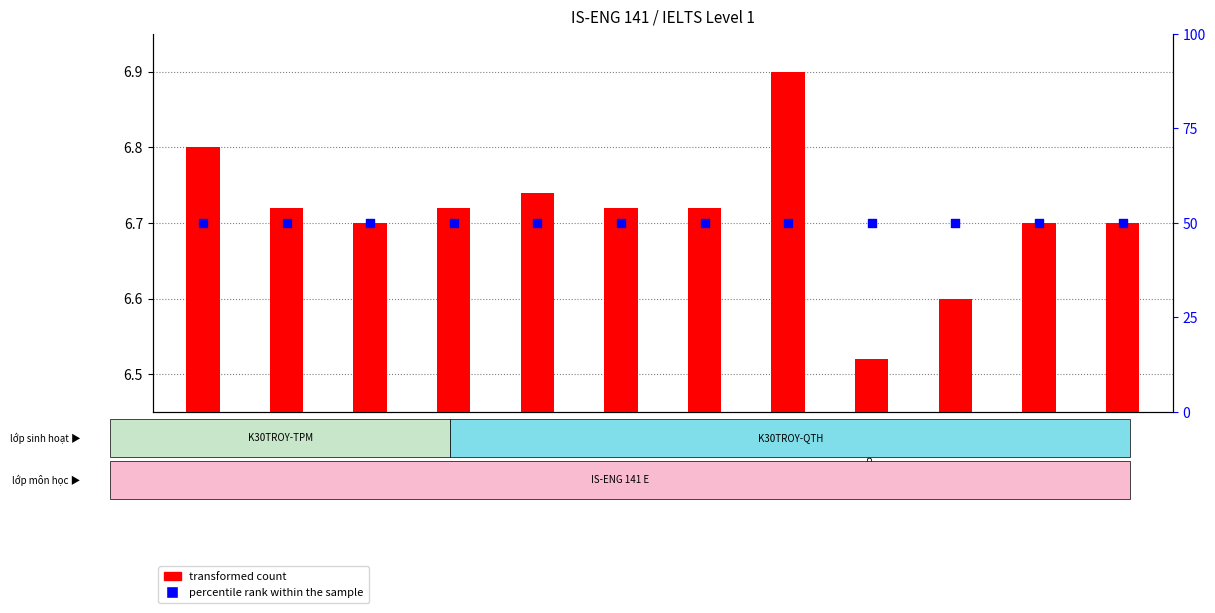

Which series has the widest spread of Y values?

transformed count